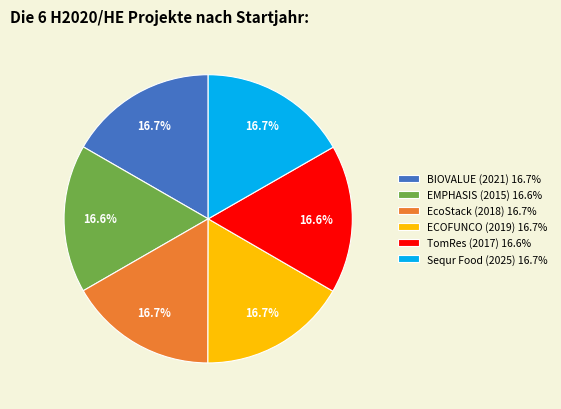

To the nearest percent, what is the average slice percentage?

17%